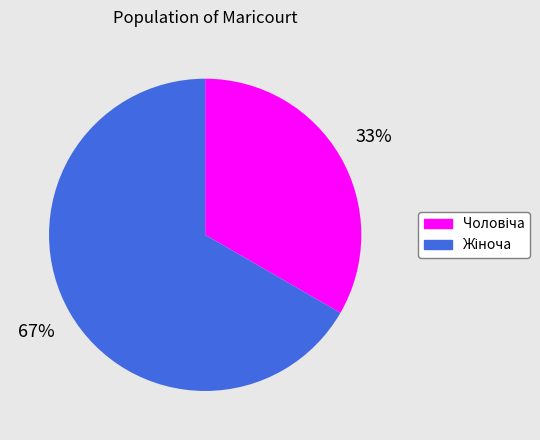

To the nearest percent, what is the average slice percentage?

50%